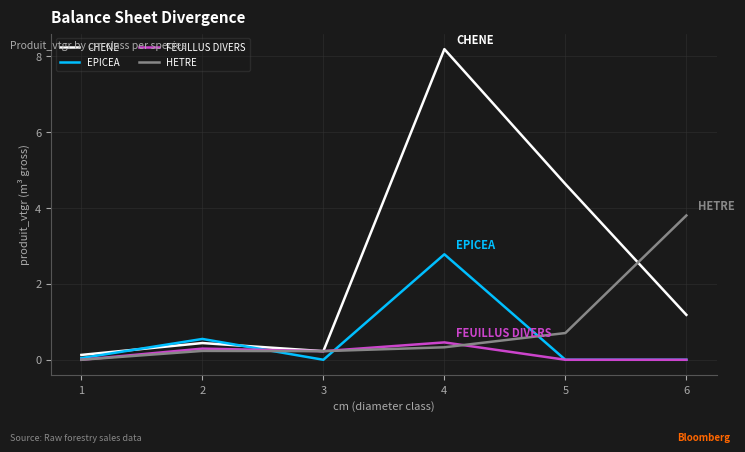

What is the highest value of the CHENE series?

8.2